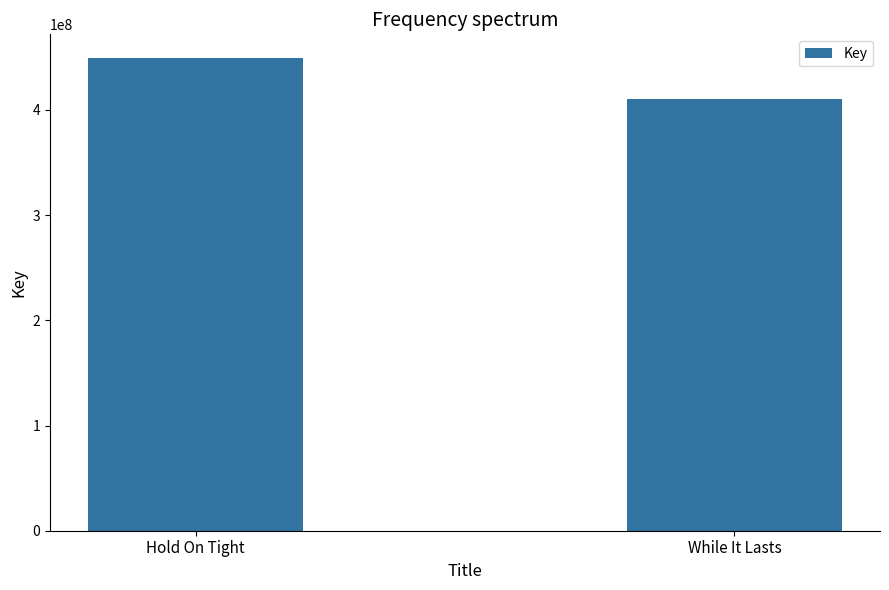

List the labels in order of value, smallest first.

While It Lasts, Hold On Tight